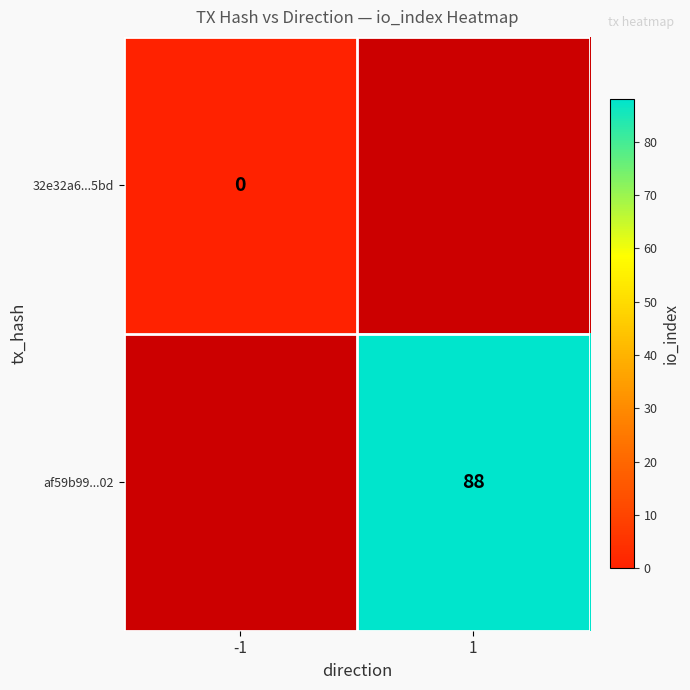

The value of af59b99...02 at 1 is 156. True or false?

False